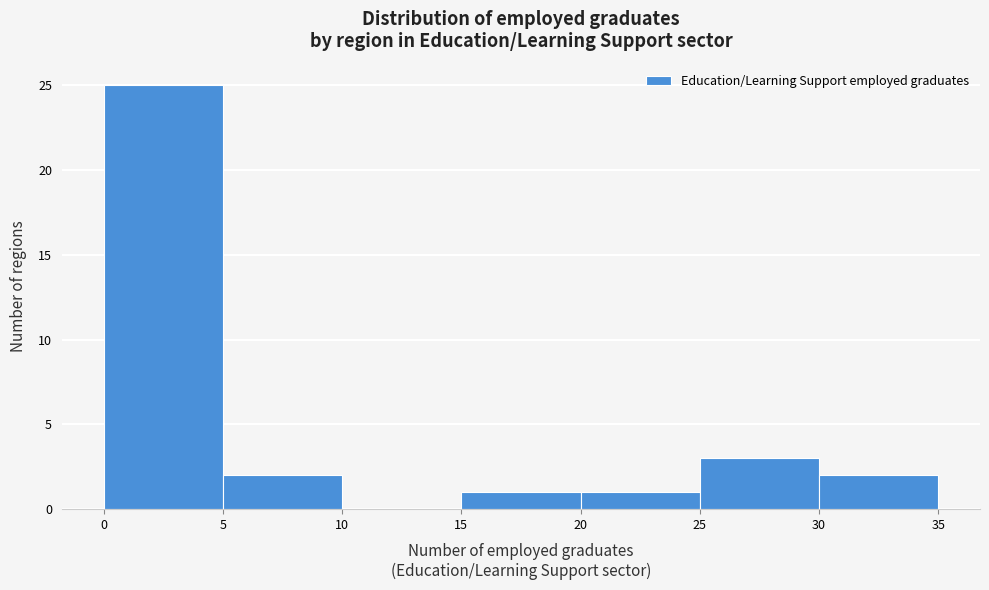

Reading left to right, list every bar in this chart as the range it spans on the x-axis followed by its height. The values are not printed on the chart, so give them approximately, as read against the axis.

0 to 5: 25
5 to 10: 2
10 to 15: 0
15 to 20: 1
20 to 25: 1
25 to 30: 3
30 to 35: 2